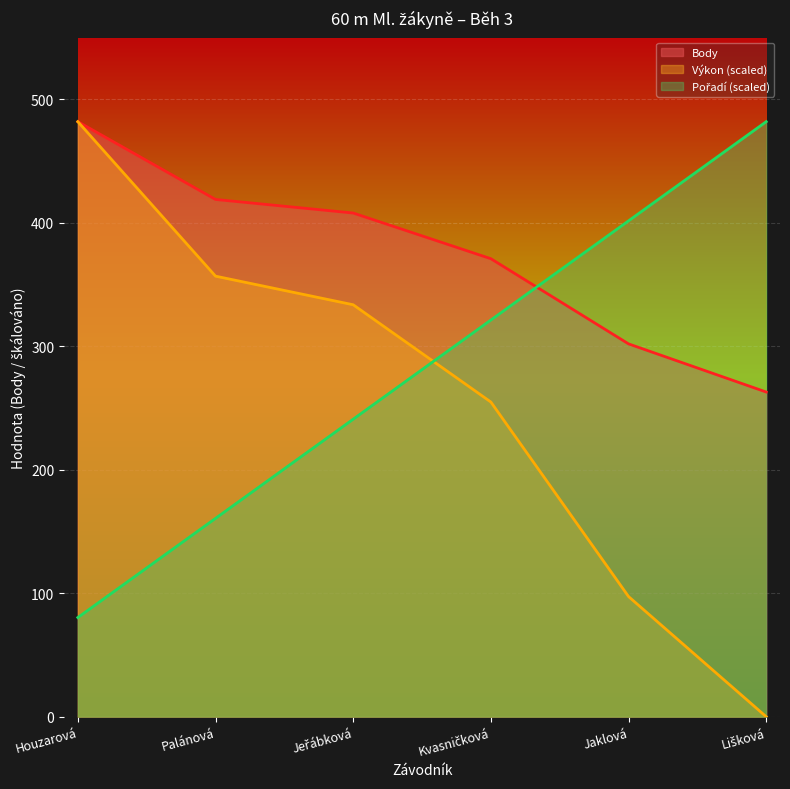

Is the value of Body at Houzarová greater than the value of Výkon at Jeřábková?

Yes